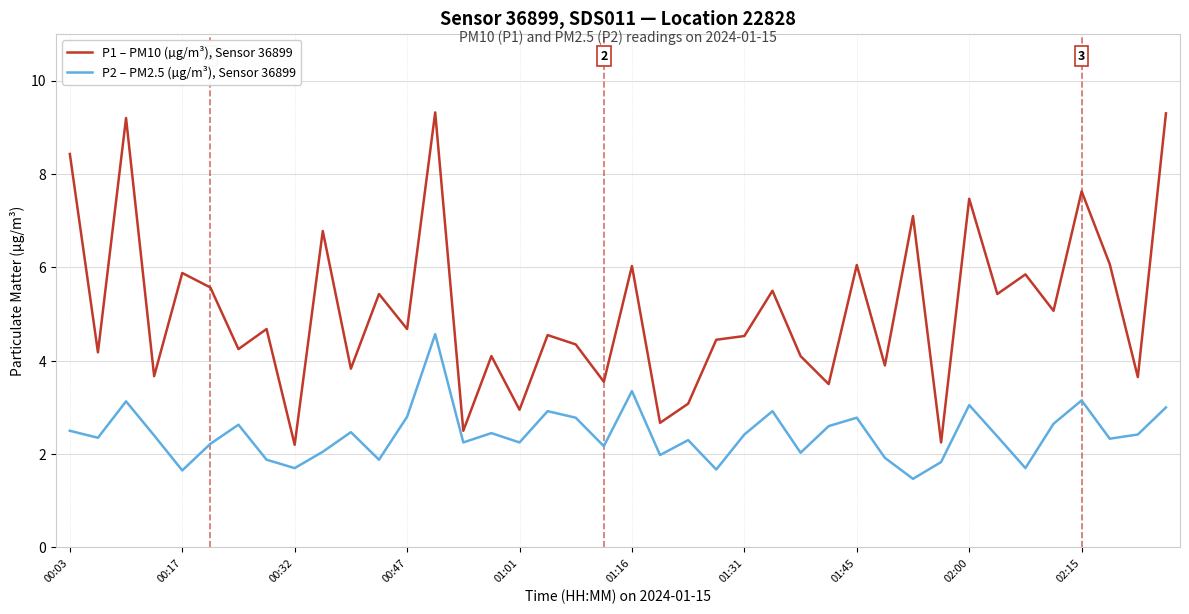

What is the sum of all P1 – PM10 (µg/m³), Sensor 36899 values?

203.7